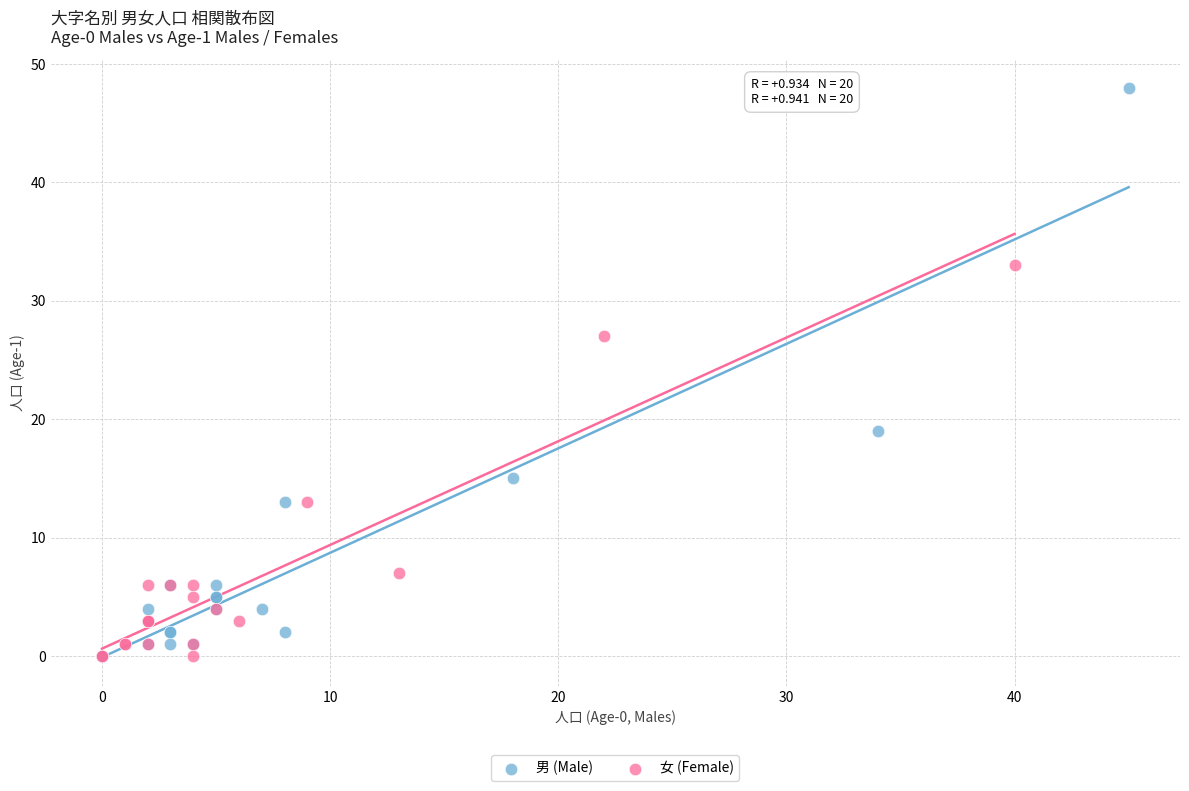

Which series reaches the maximum Y coordinate?

男 (Male)